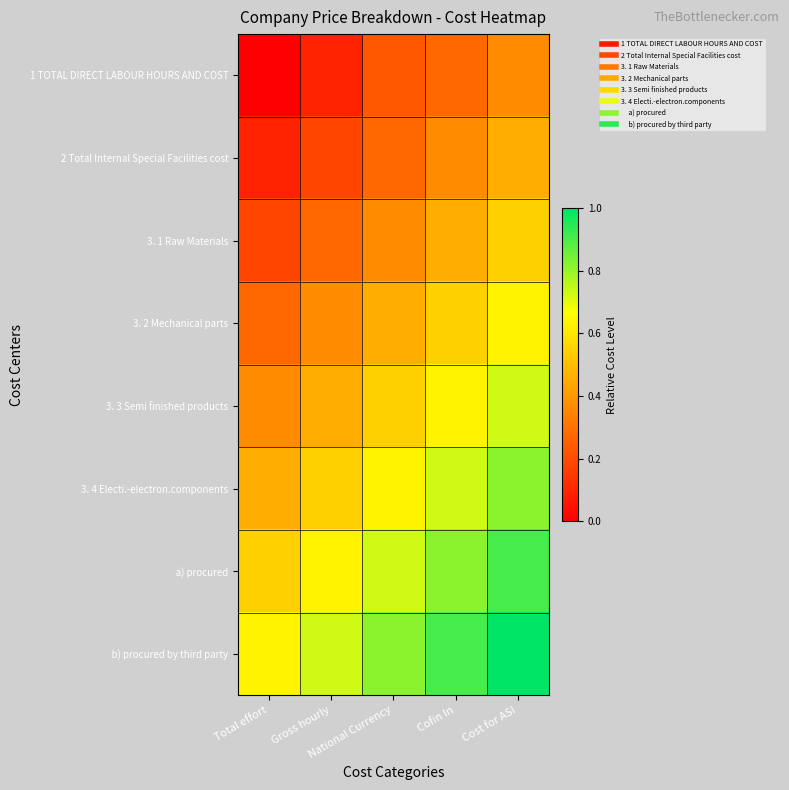

Between Total effort and National Currency, which series saw the biggest shift?

1 TOTAL DIRECT LABOUR HOURS AND COST